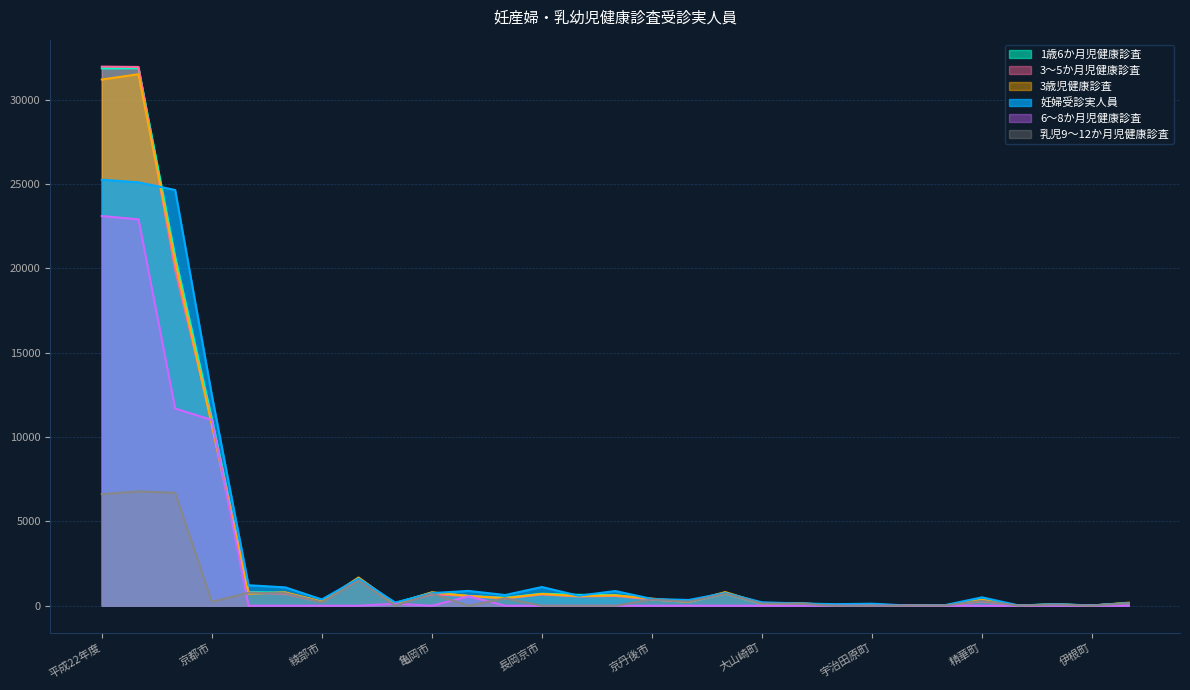

In 1歳6か月児健康診査, how many points are higher than both neighbors (excluding endpoints)?

9